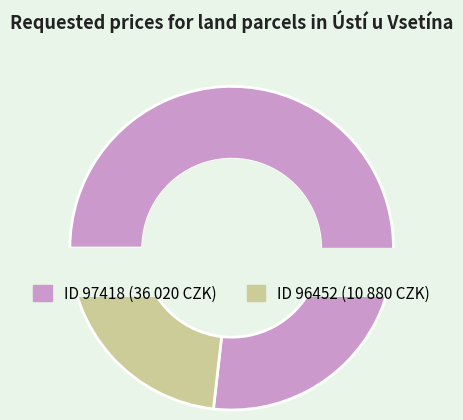

What portion of the pie excludes 97418?

23.2%